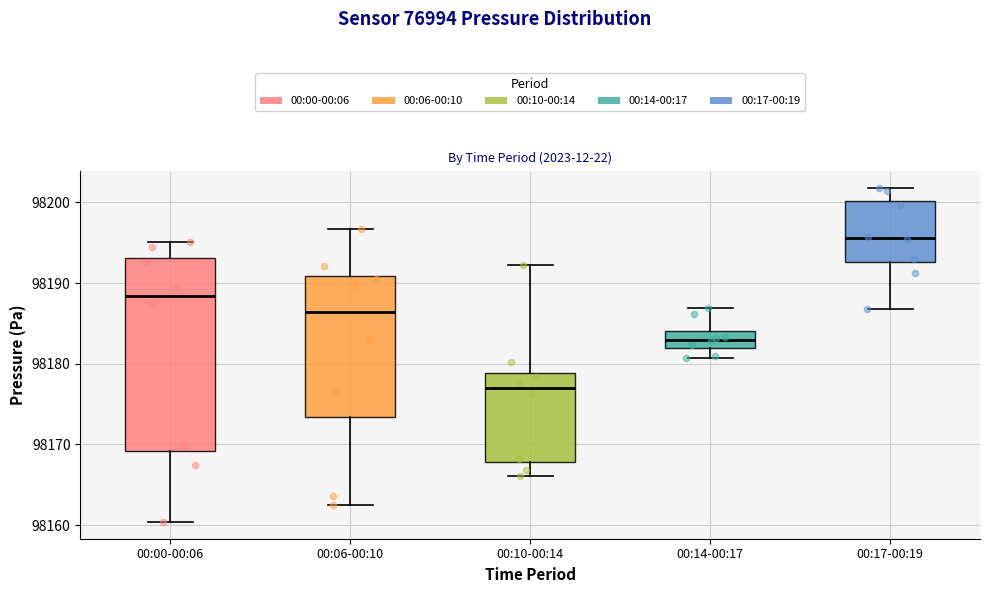

Reading left to right, read every box against the y-axis: the position of its median line, the range the box covers, and the ends of its whiskers. The values are not printed on the chart, so give them approximately, as read against the axis.

00:00-00:06: median 98188, box 98169 to 98193, whiskers 98160 to 98195
00:06-00:10: median 98186, box 98173 to 98191, whiskers 98162 to 98197
00:10-00:14: median 98177, box 98168 to 98179, whiskers 98166 to 98192
00:14-00:17: median 98183, box 98182 to 98184, whiskers 98181 to 98187
00:17-00:19: median 98196, box 98193 to 98200, whiskers 98187 to 98202